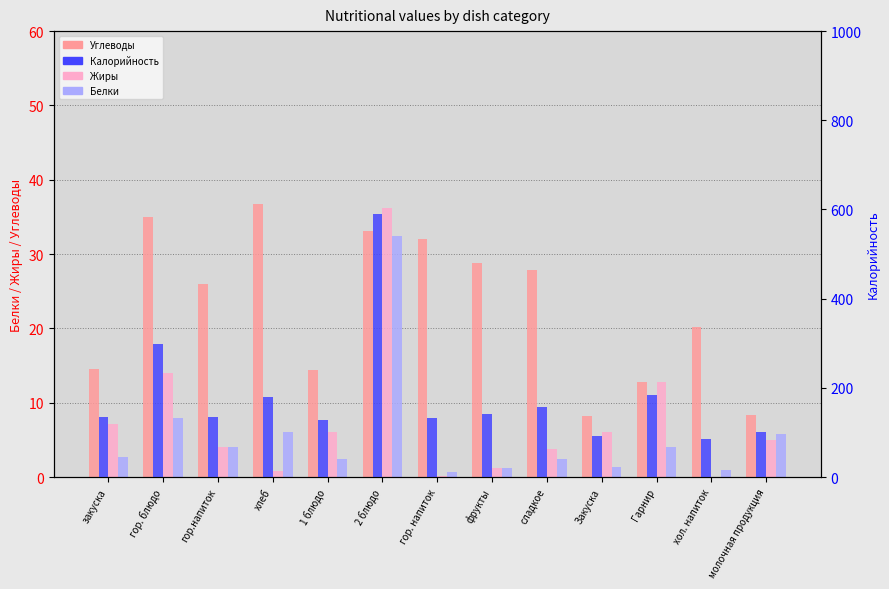

Which has a higher value, хол. напиток or Закуска?

хол. напиток